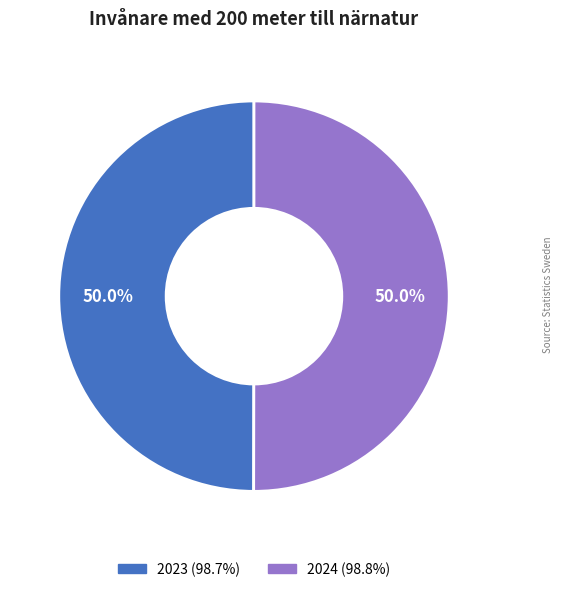

To the nearest percent, what portion does 2023 represent?

50%